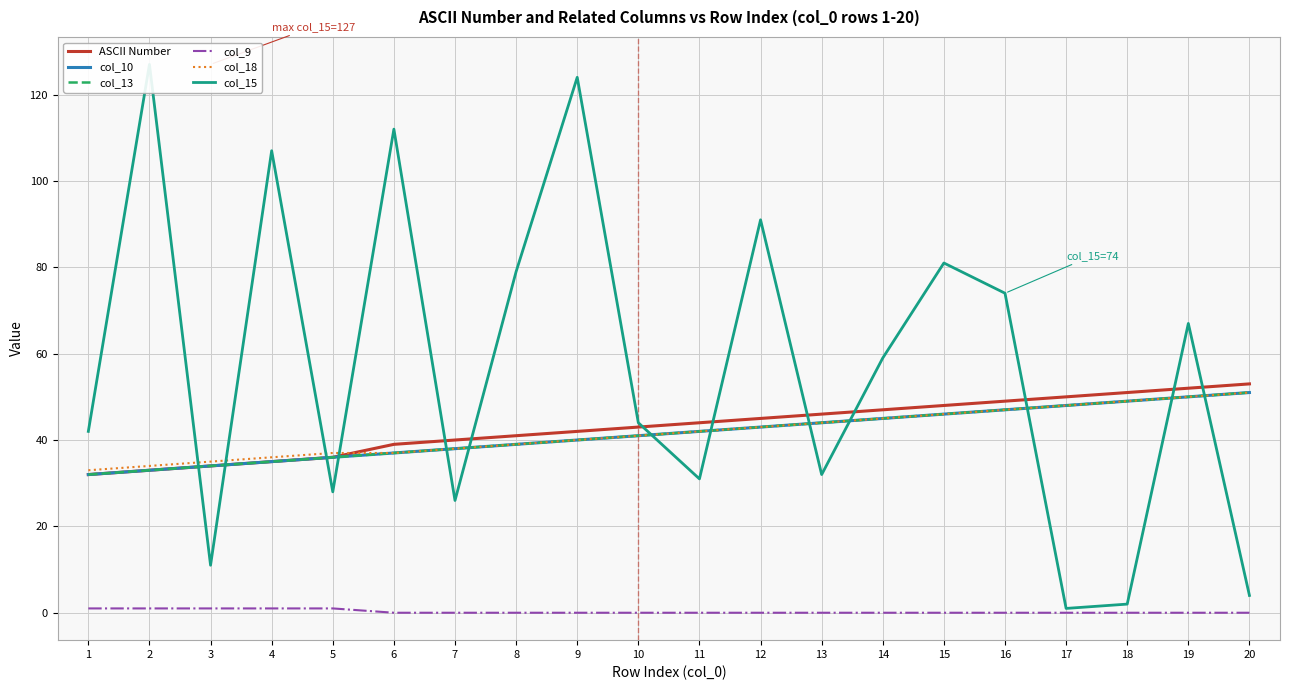

What is the difference between the second highest and minimum values in the col_18 series?

17